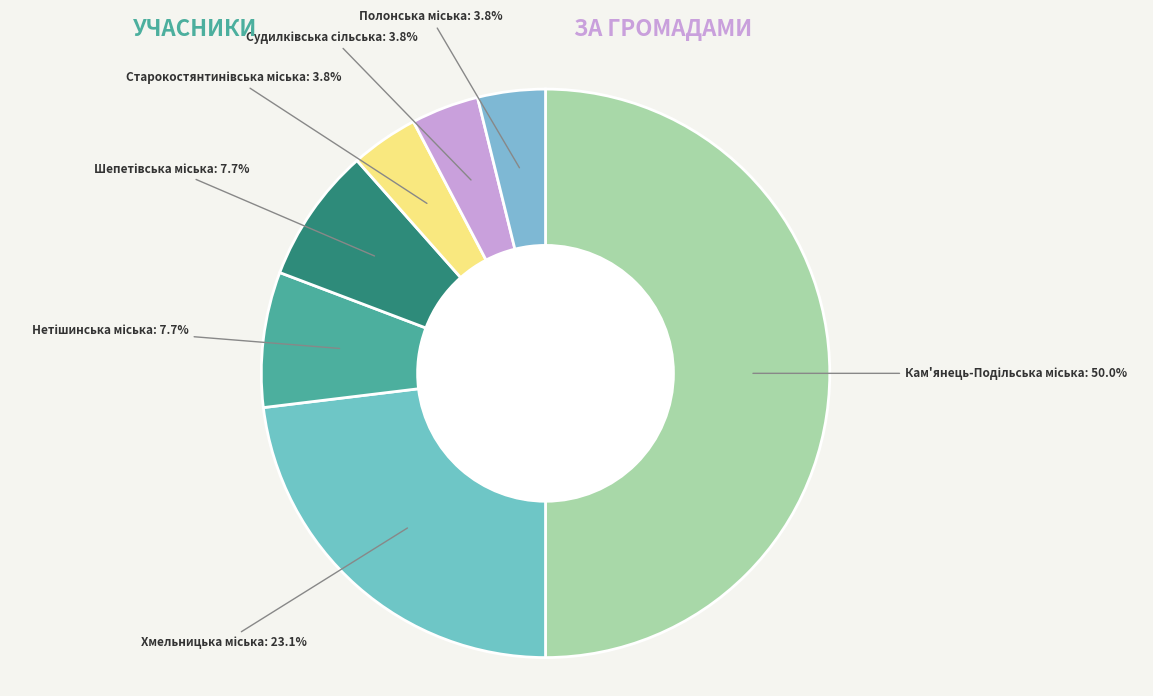

How many slices are in this pie chart?

7